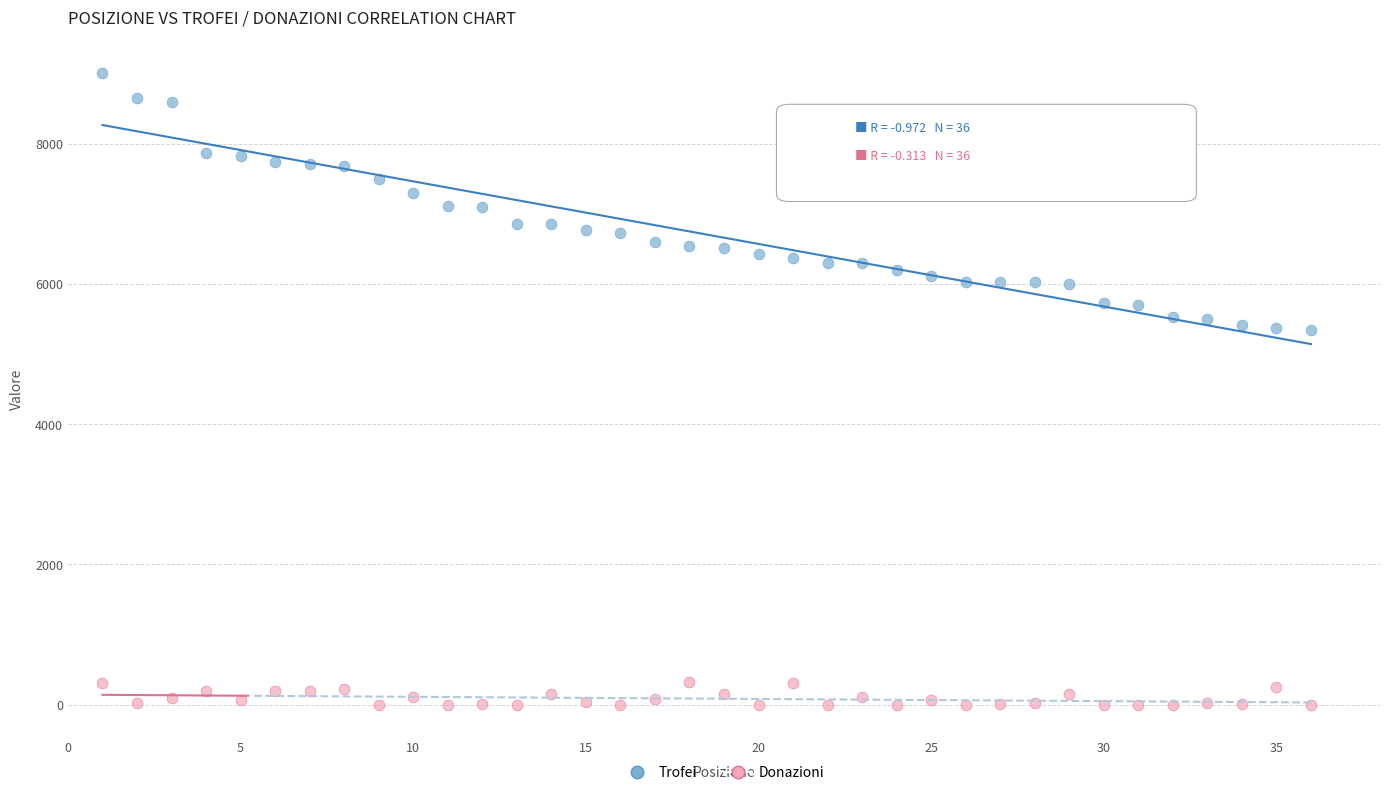

Which series has the largest Y range (max minus min)?

Trofei